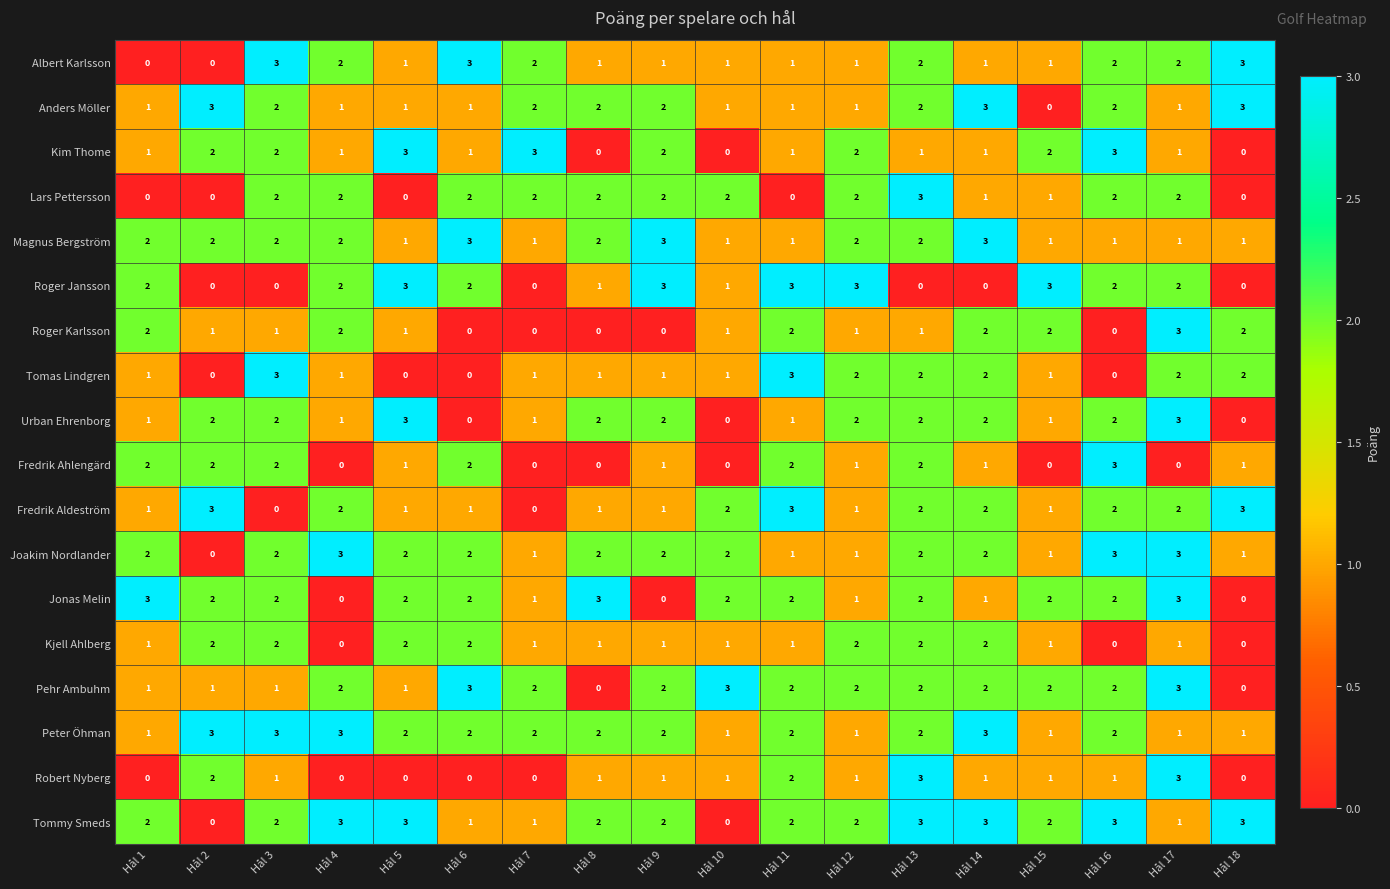

What is the difference between the highest and lowest values at Hål 16?

3